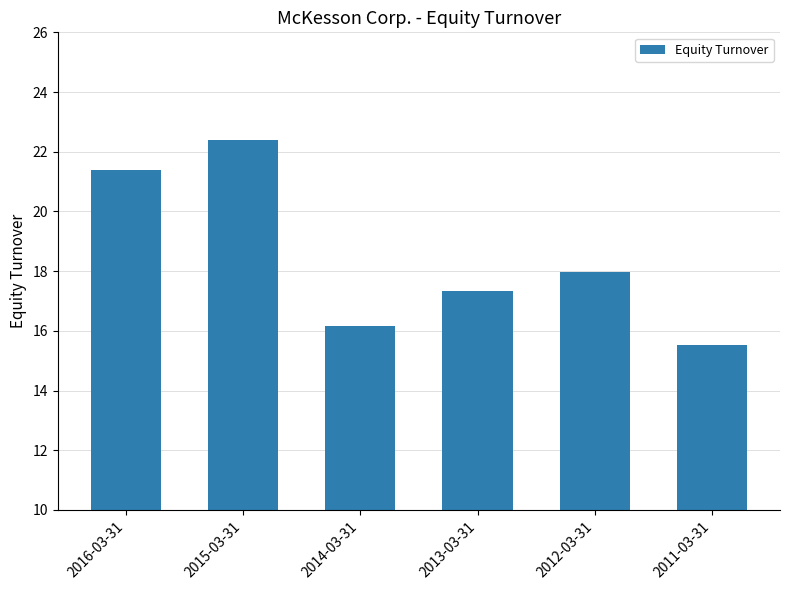

Between 2012-03-31 and 2013-03-31, which is larger?

2012-03-31